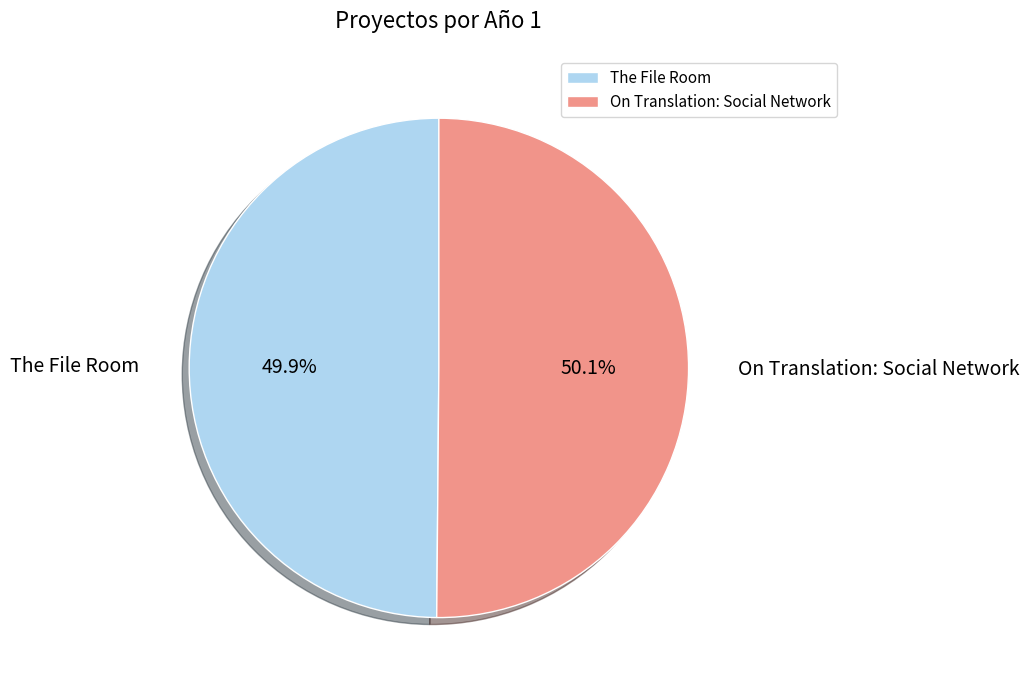

The On Translation: Social Network slice represents 39% of the pie. True or false?

False